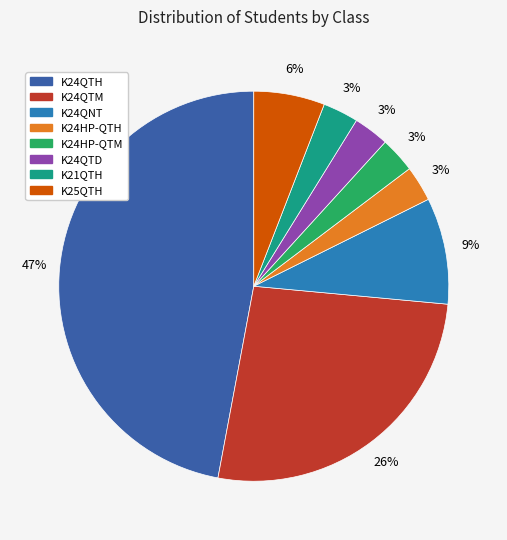

To the nearest percent, what is the average slice percentage?

12%